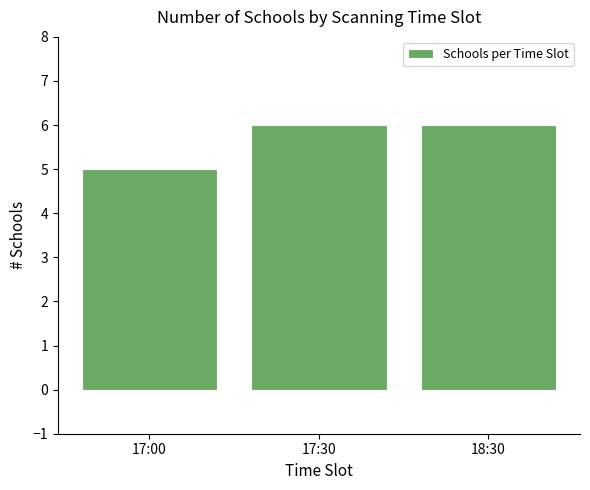

Reading left to right, transcribe all the data shown in this chart.

5	6	6